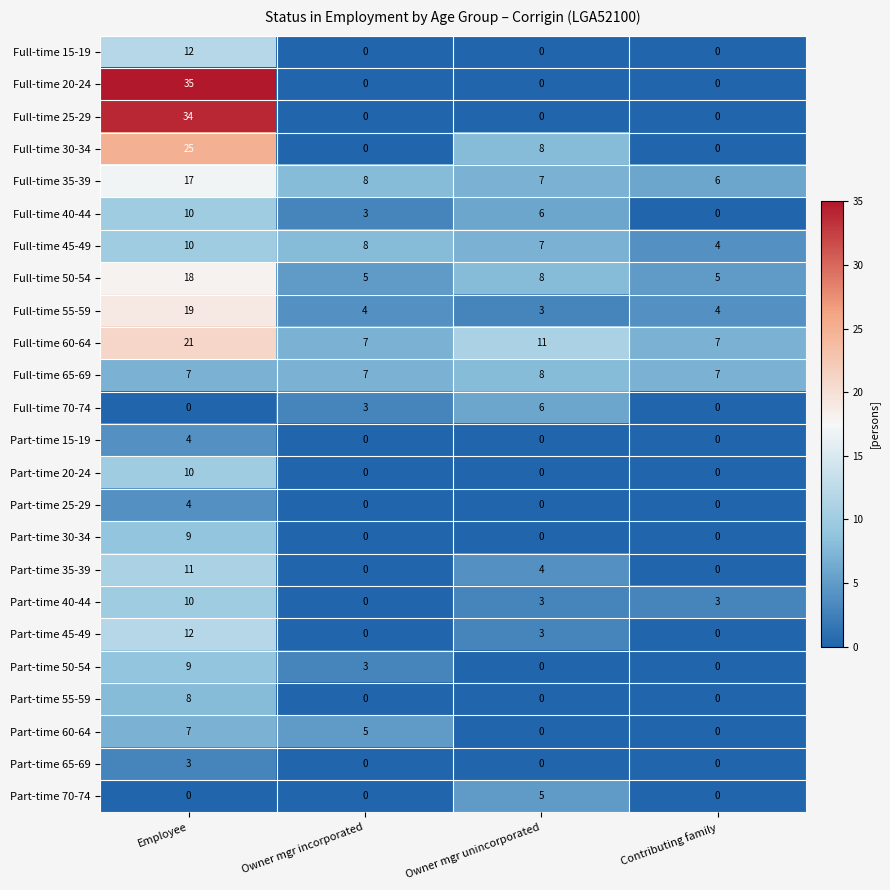

At how many categories does at least one series exceed 21?

1